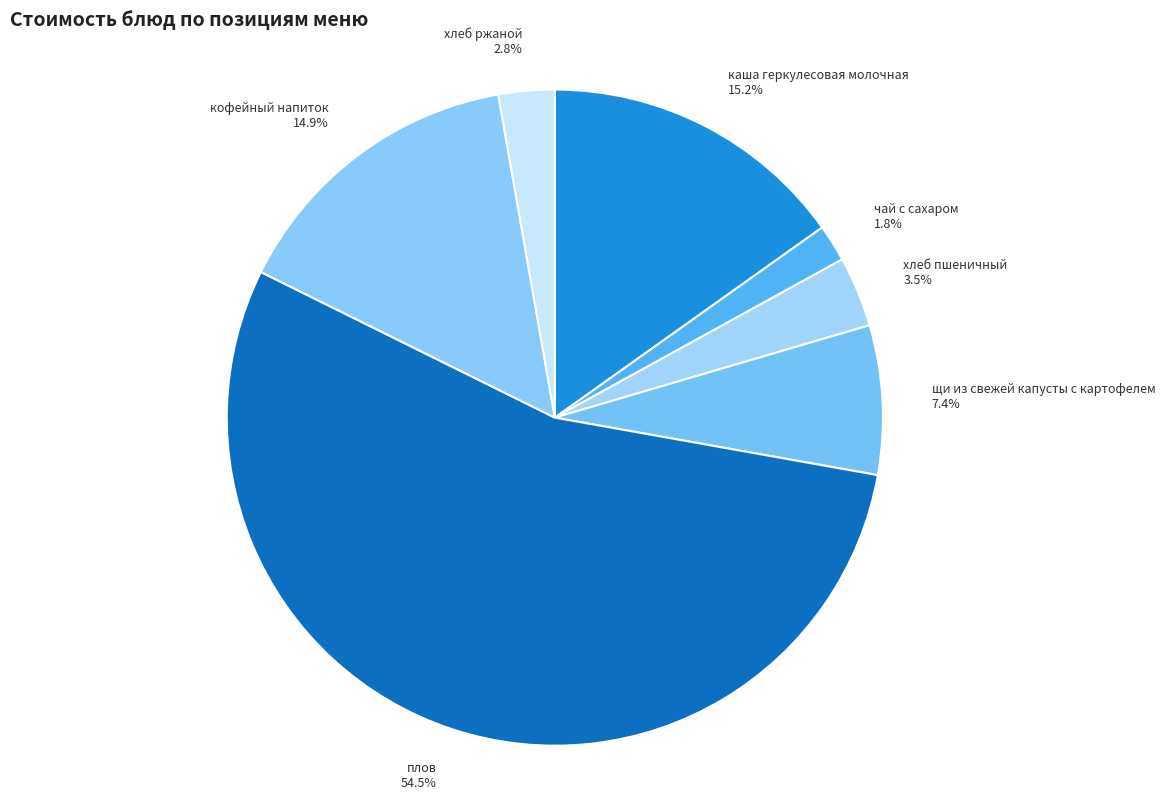

Is it true that каша геркулесовая молочная is 22% of the pie?

False